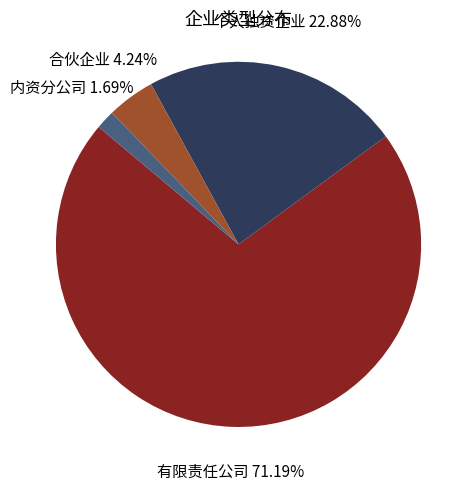

Which has a higher value, 有限责任公司 or 合伙企业?

有限责任公司